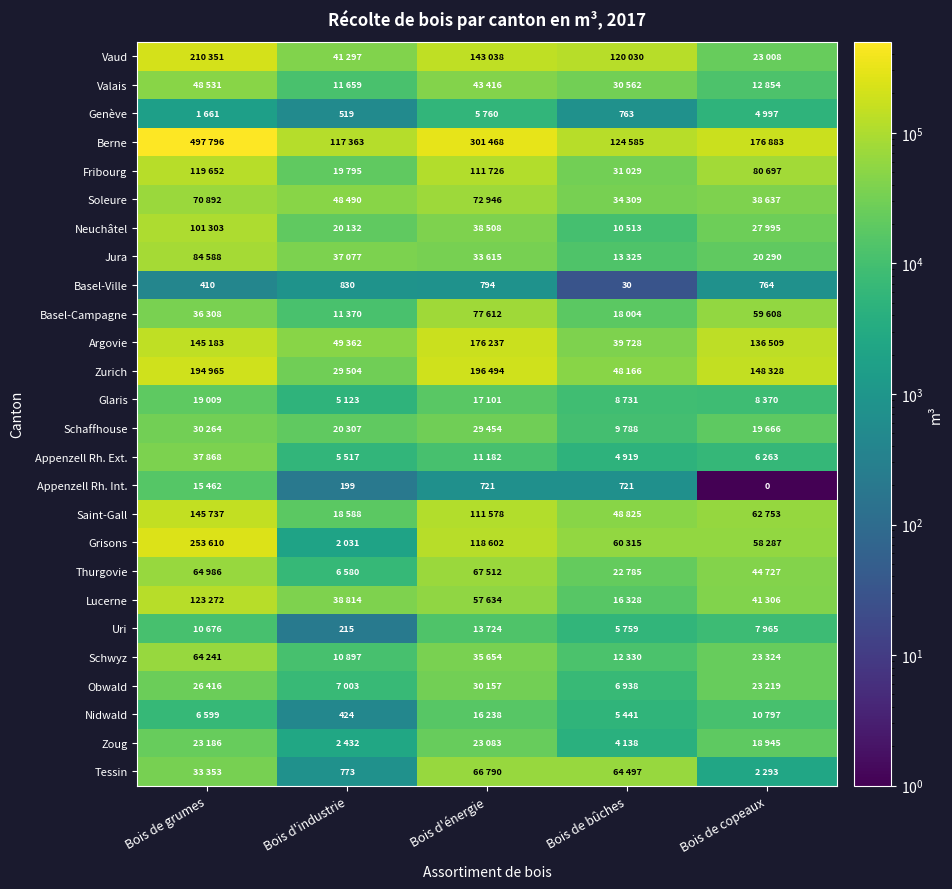

What is the difference between the maximum and minimum values in the Vaud series?

187343.0